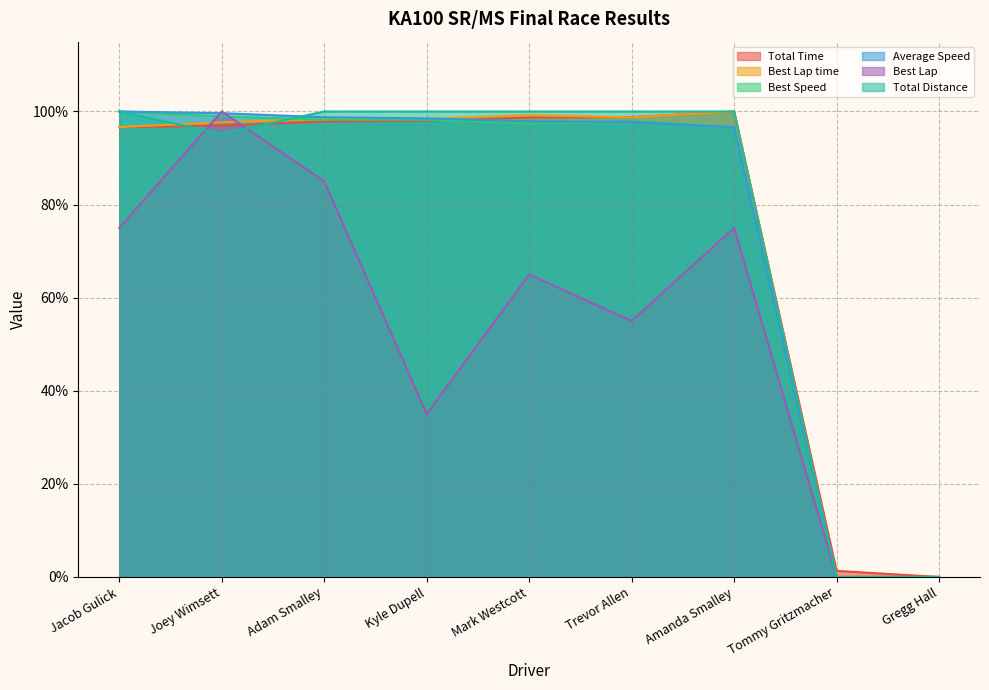

Which category has the highest value across all series?

Amanda Smalley